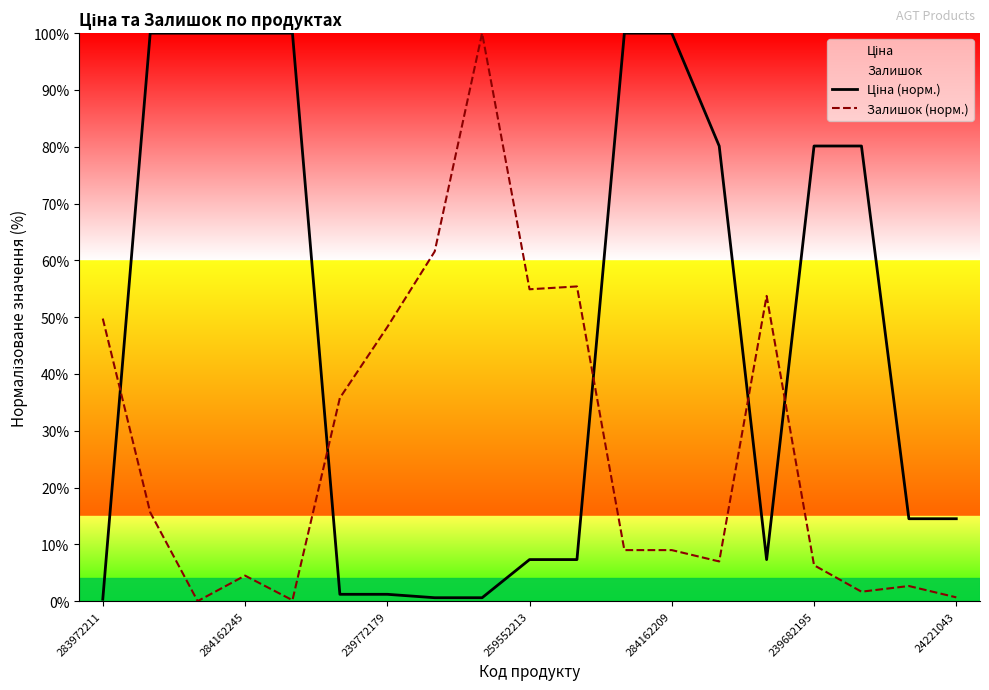

True or false: Залишок (норм.) has a value of 9.0 at 284162209.

True